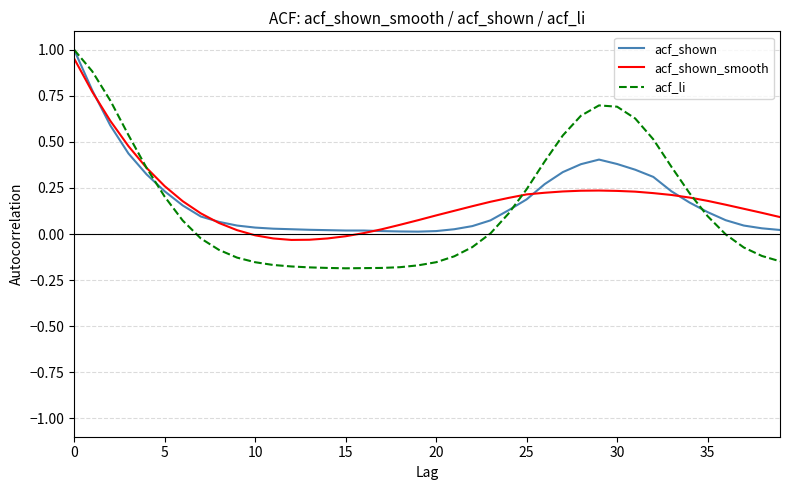

Which series has the widest spread of values?

acf_li